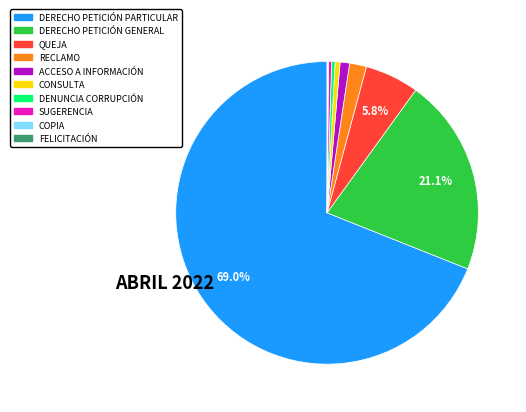

To the nearest percent, what is the difference between the largest and smallest slice percentages?

69%